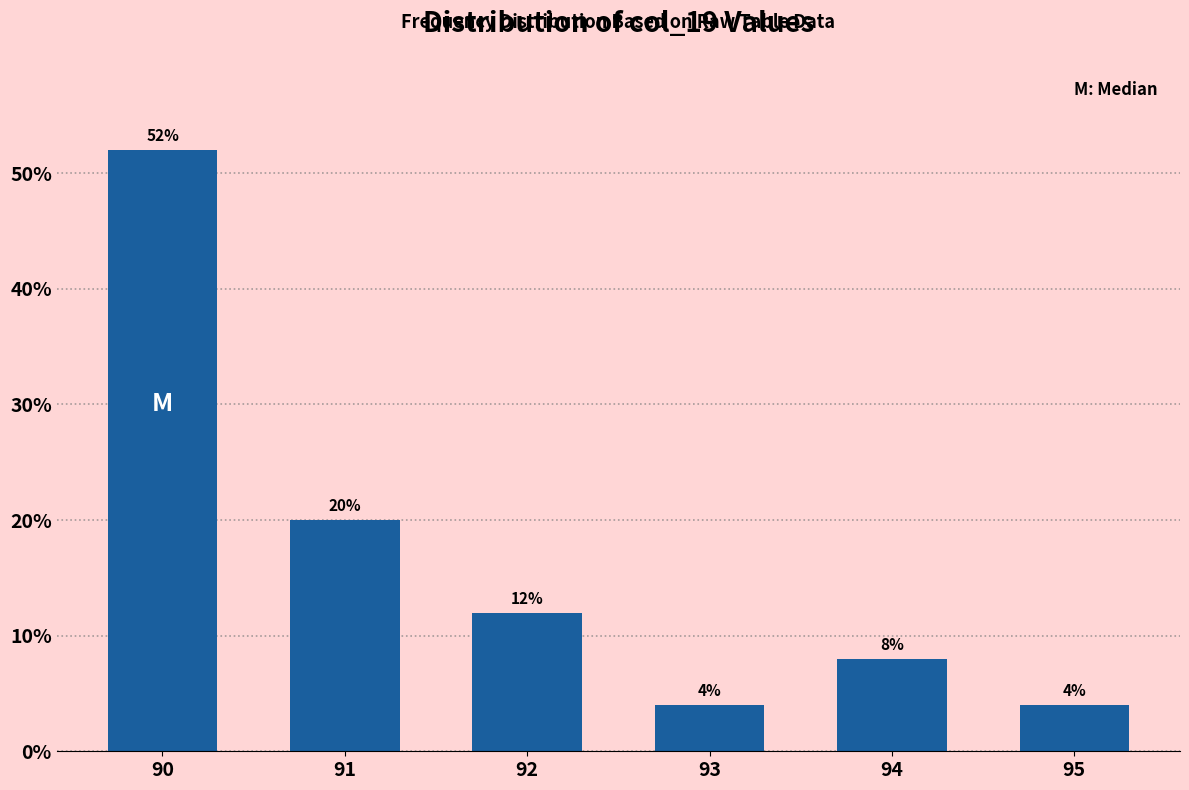

Reading left to right, what are all the values shown in this chart?

52	20	12	4	8	4